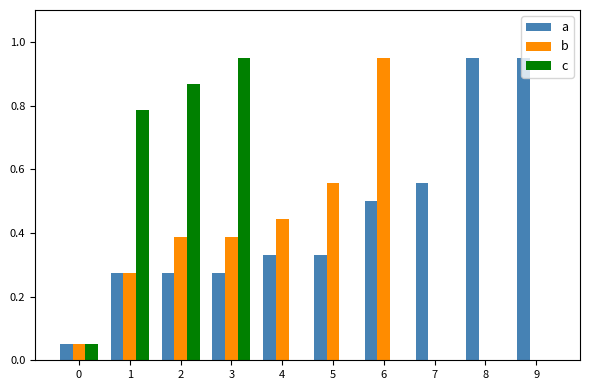

Which series has the largest total across all categories?

a